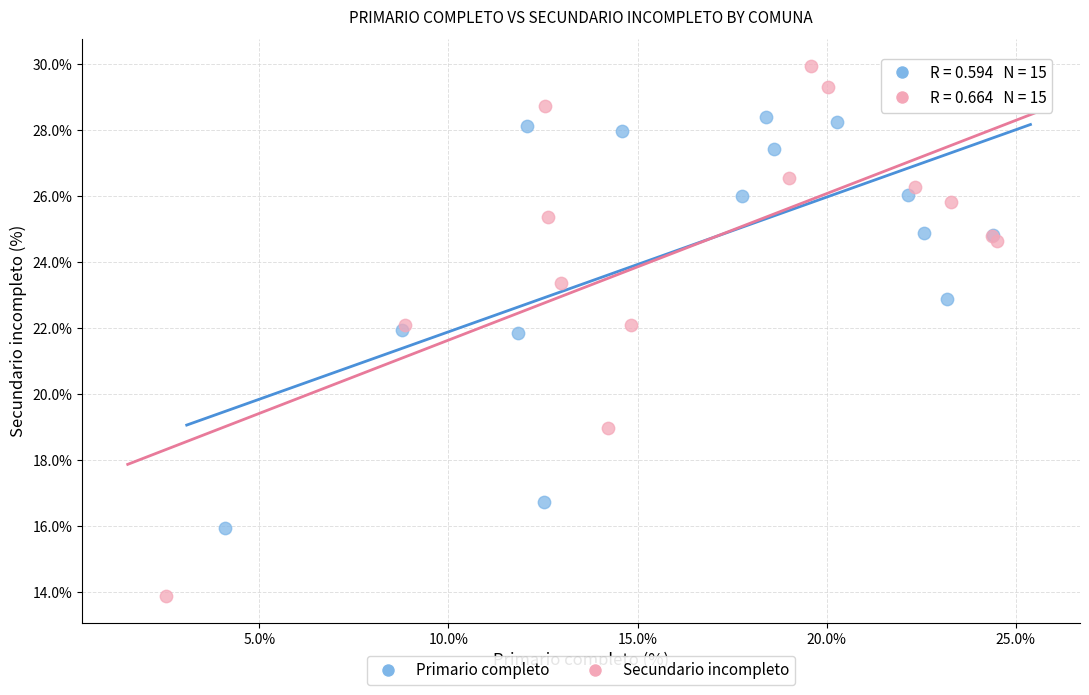

Which series contains the highest Y value?

Secundario incompleto